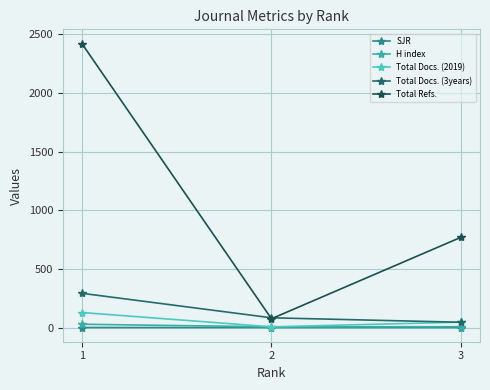

What is the spread (max minus min) of values at 2?

82.9